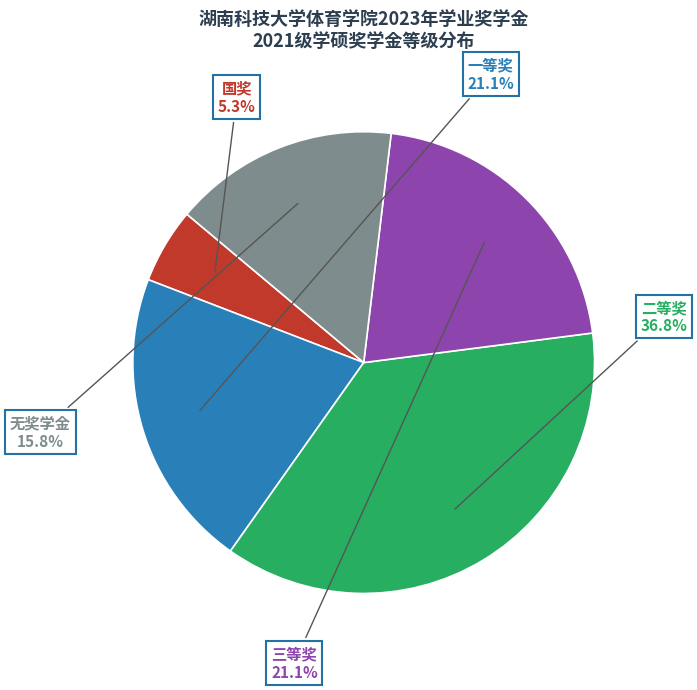

How many segments does this pie chart have?

5